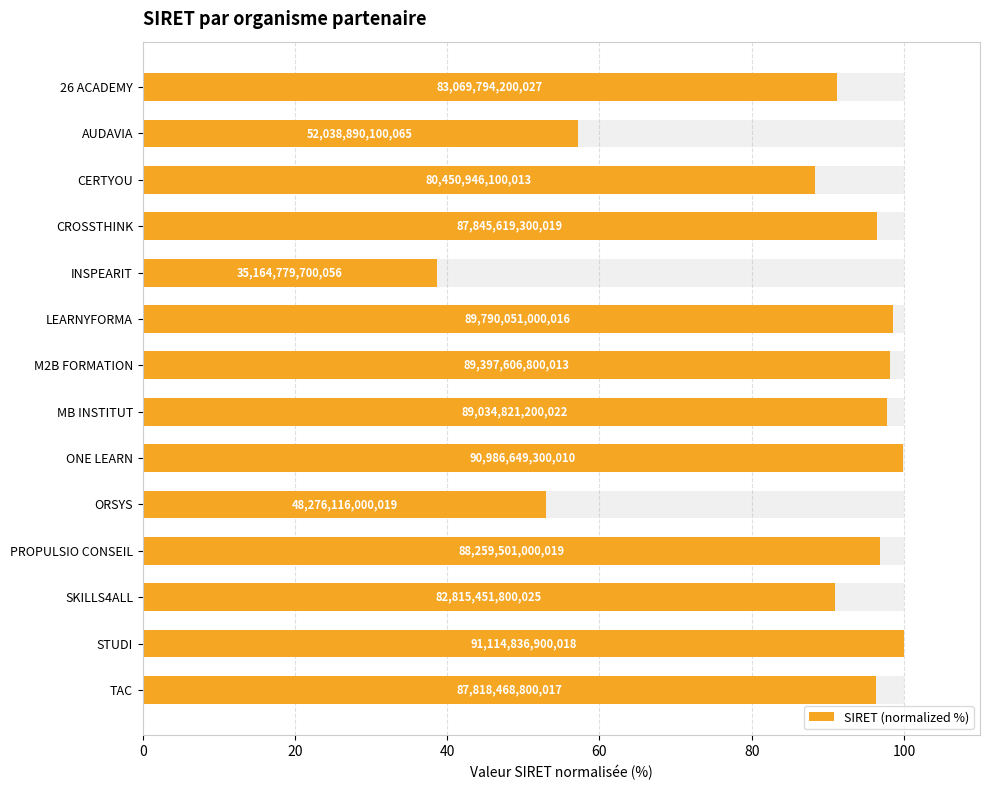

The chart shows a value of 16.5 at ORSYS. True or false?

False